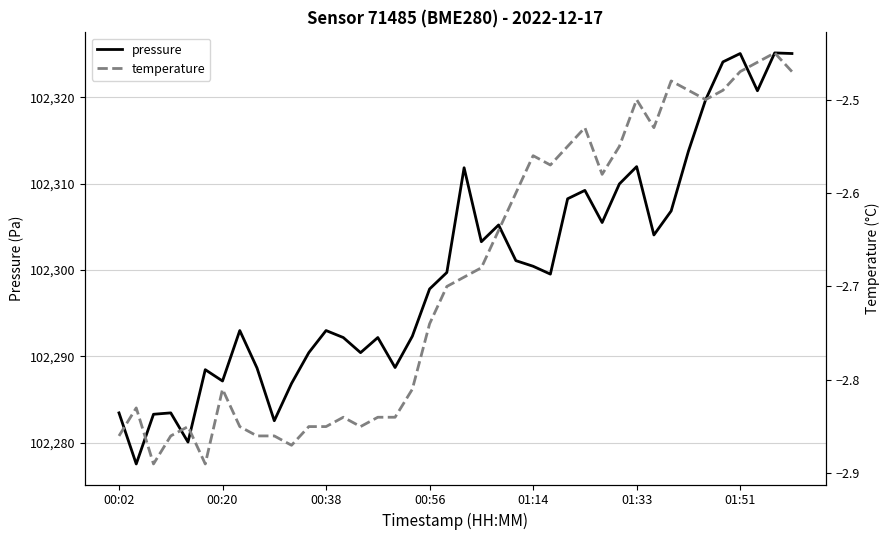

What is the highest value of the pressure series?

102325.1